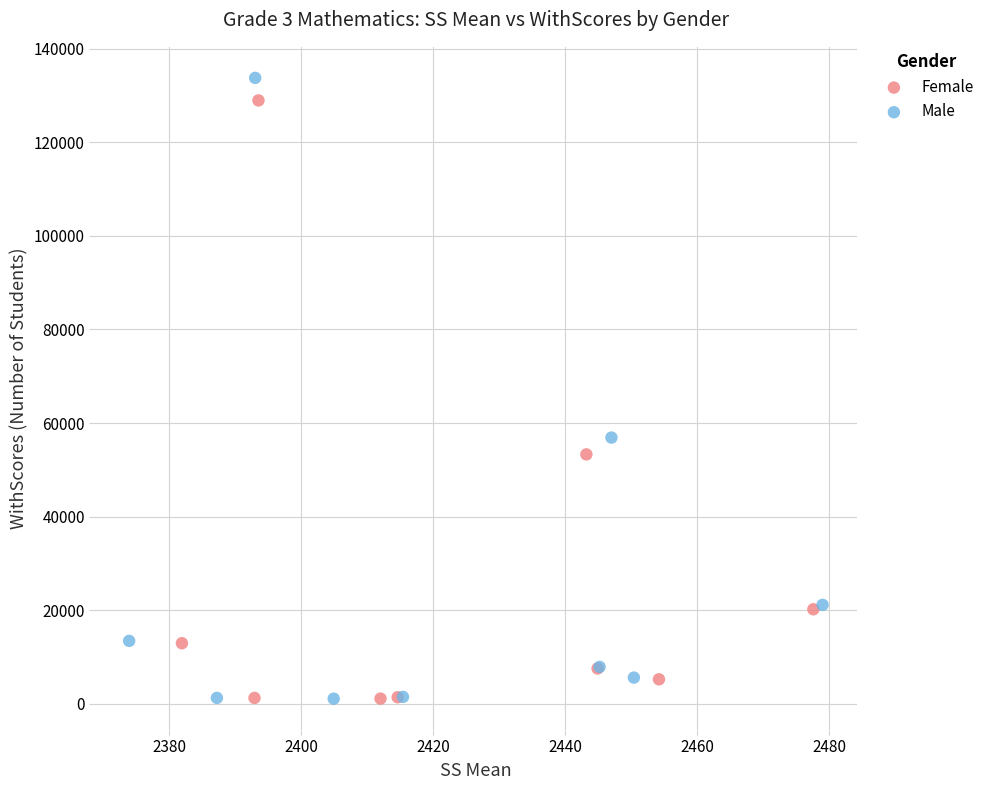

Which series has the largest Y range (max minus min)?

Male